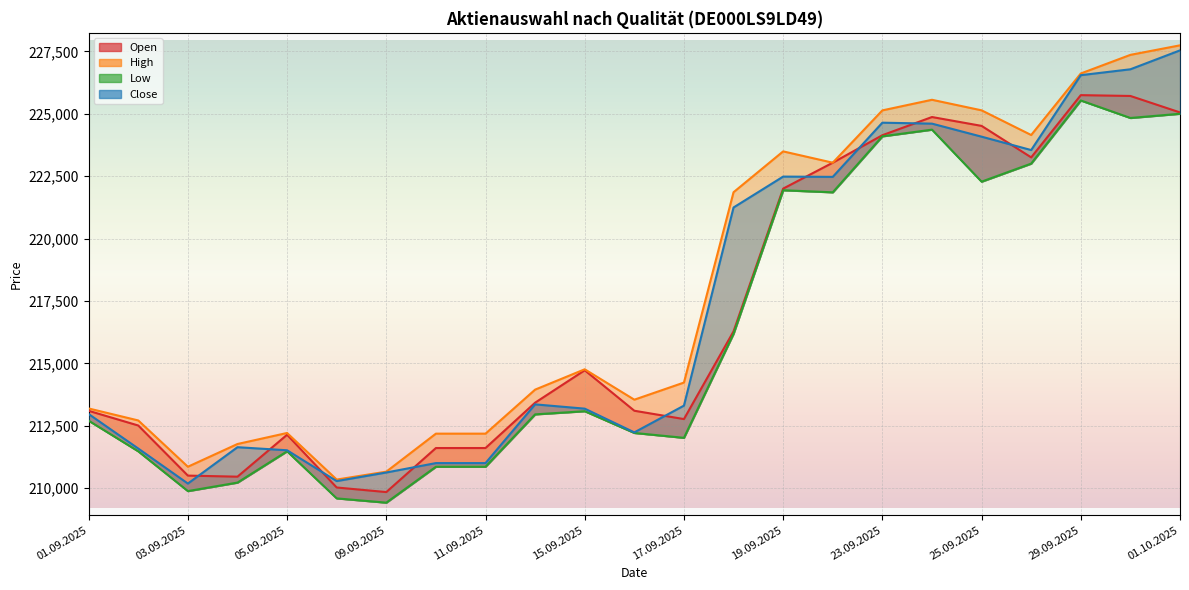

At which label does Open reach its minimum?

09.09.2025